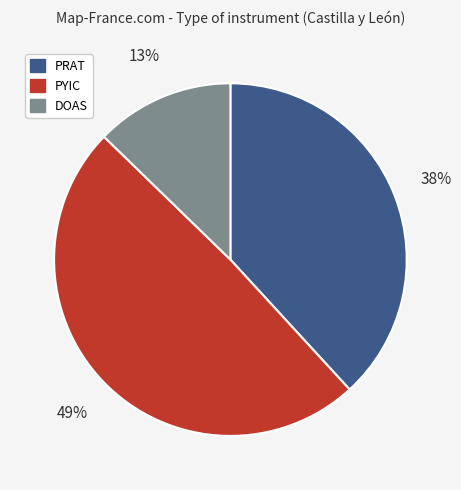

To the nearest percent, what is the average slice percentage?

33%